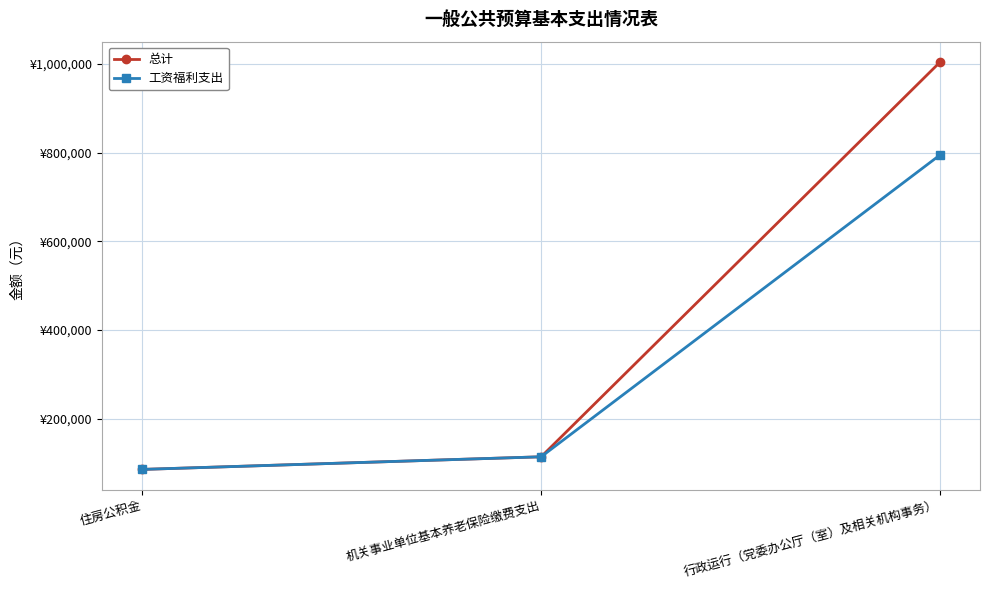

What is the label of the 2nd point from the right?

机关事业单位基本养老保险缴费支出